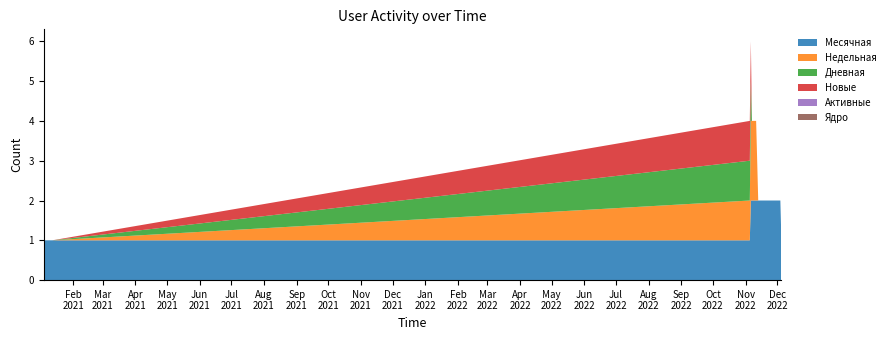

Does the chart have visible grid lines?

No